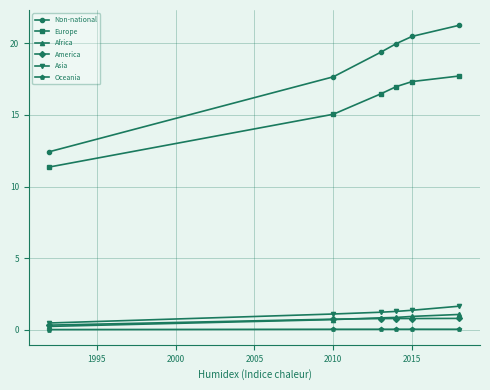

What is the maximum value for Asia?

1.7